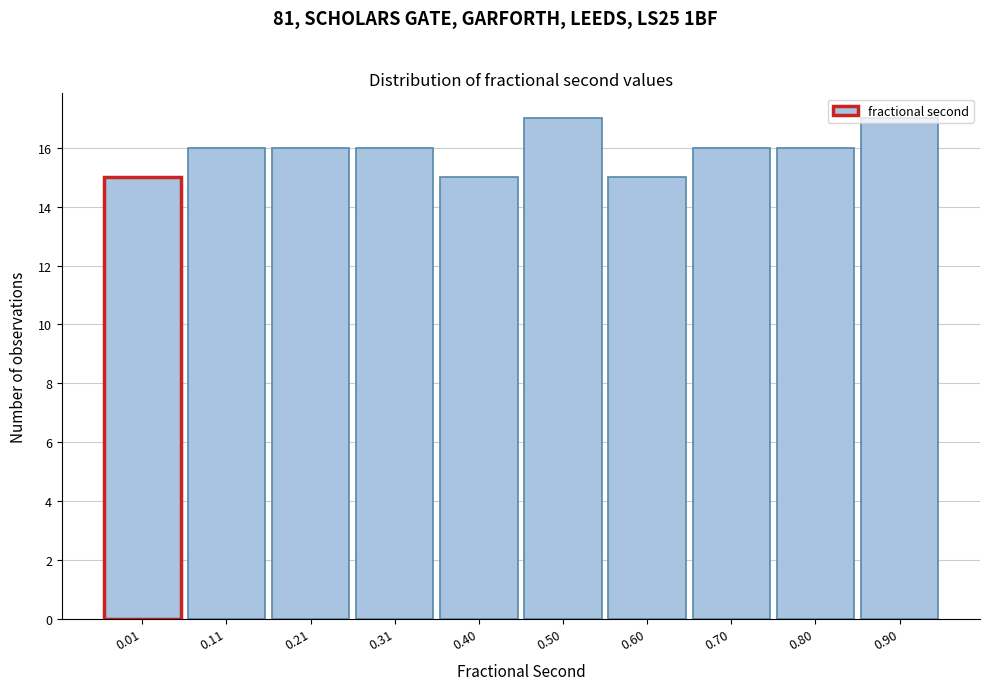

What is the greatest value displayed?

17